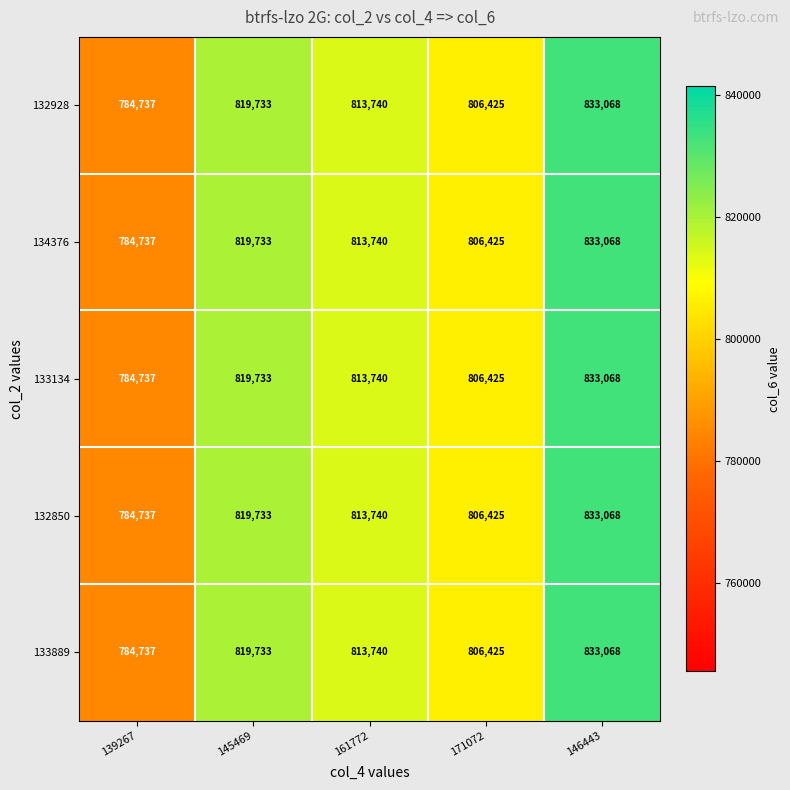

What is the total value across all series at 171072?

4032125